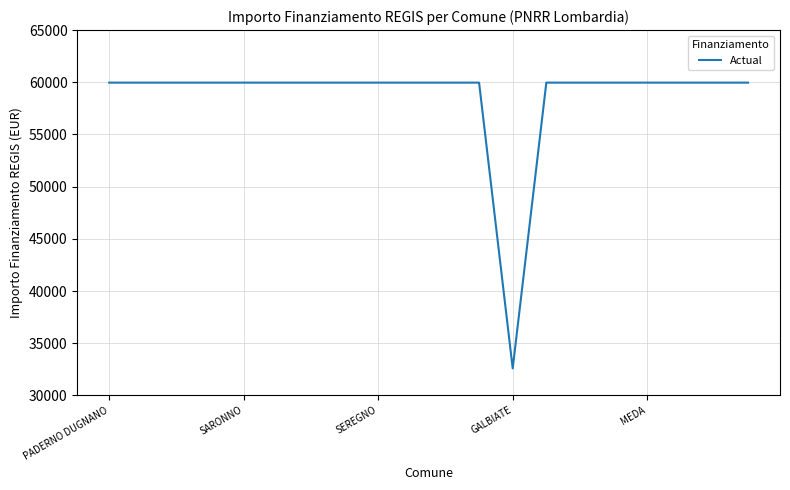

What is the difference between the maximum and minimum values?

27377